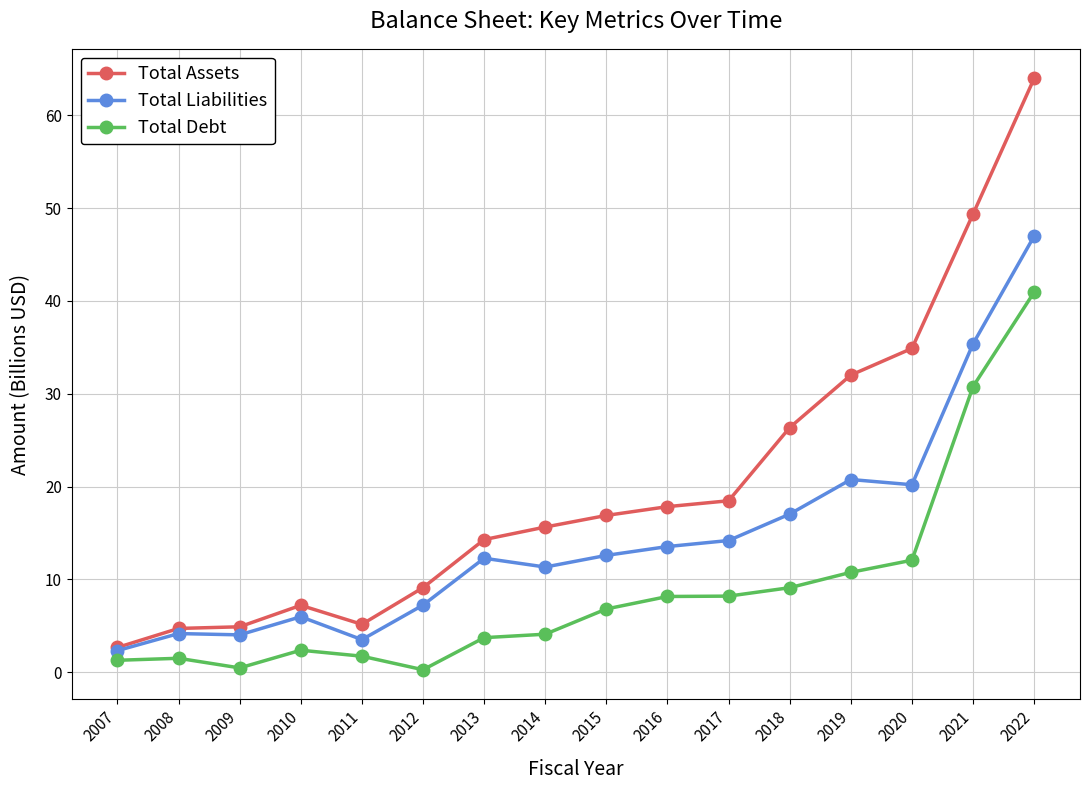

List the series in order of their overall mean, highest first.

Total Assets, Total Liabilities, Total Debt